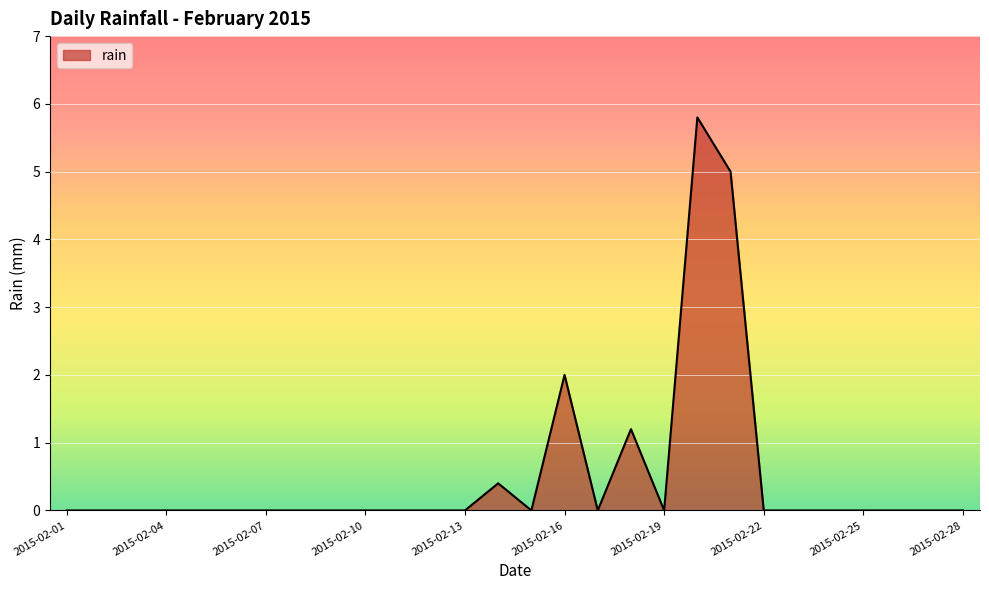

What is the maximum value shown in the chart?

5.8